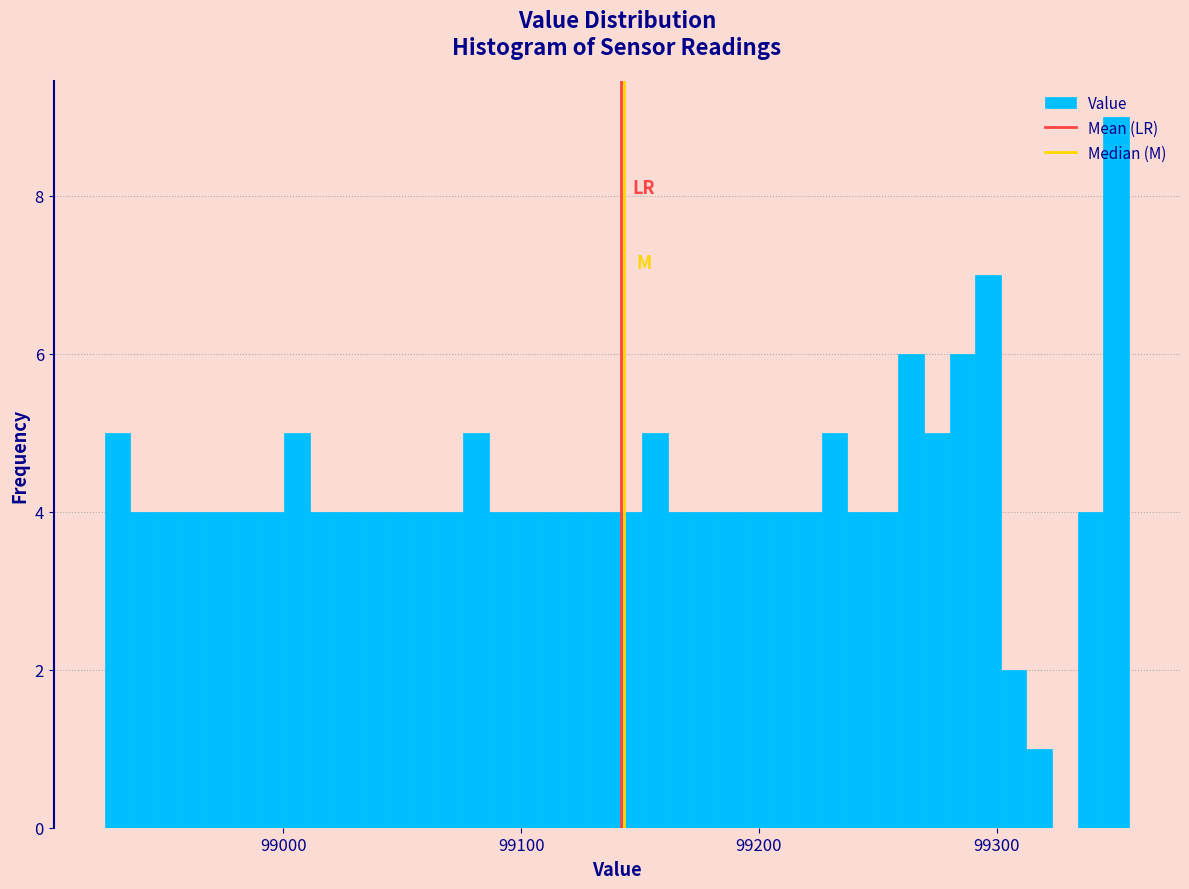

Around what value on the x-axis is the tallest bar? Give the approximate position of its centre, as read against the axis.

99350